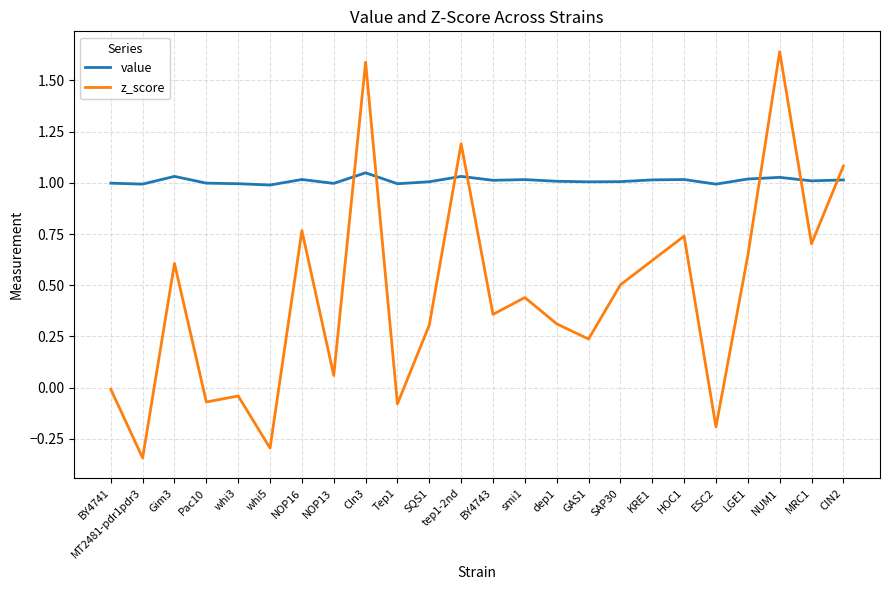

What position from the right is ESC2?

5